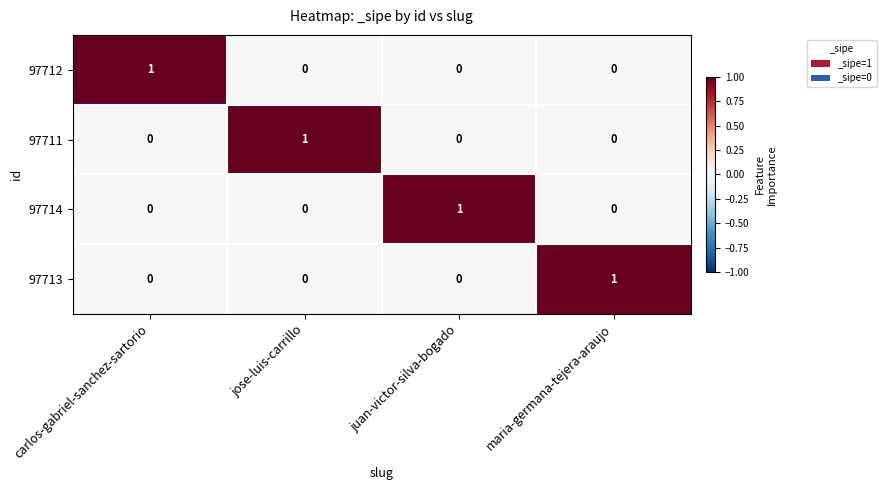

At how many categories does at least one series exceed 0?

4